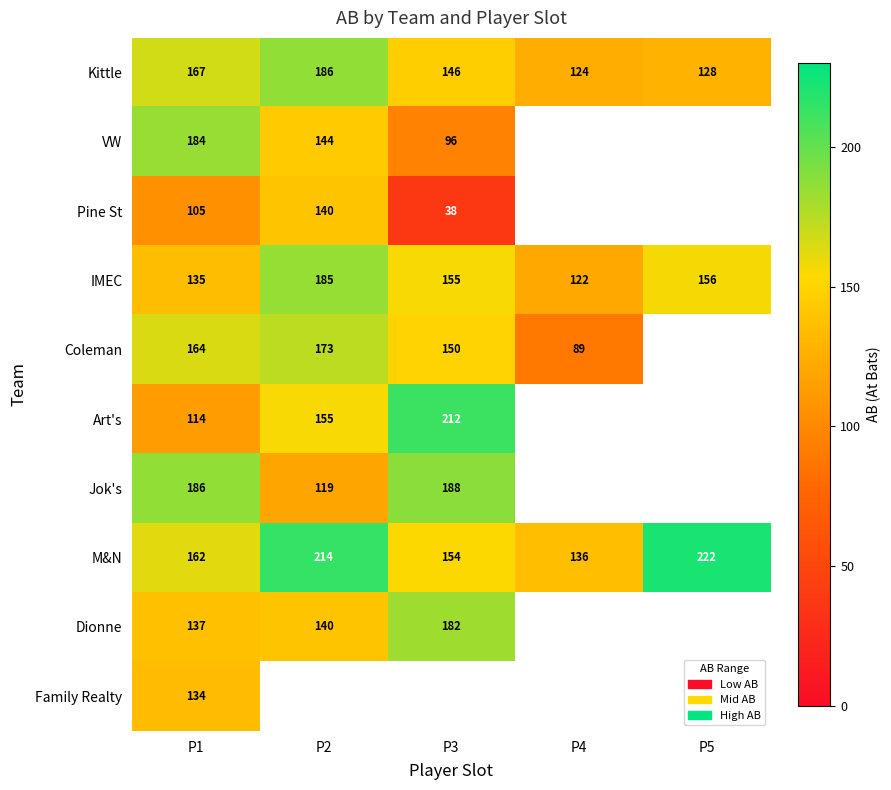

At which category is the sum across all series the highest?

P1